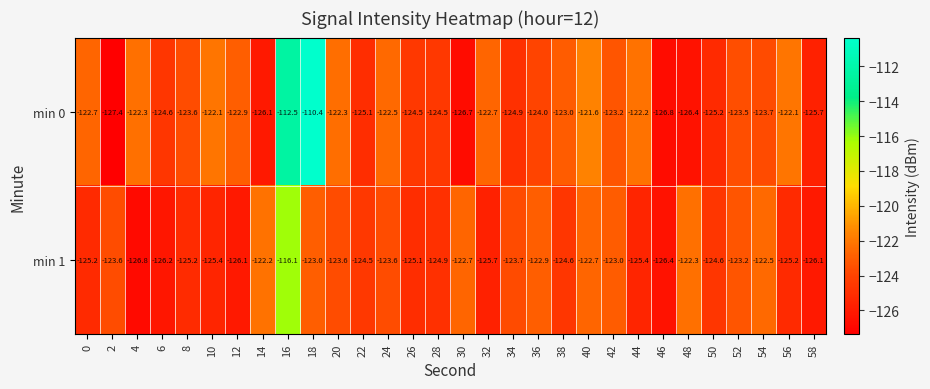

Which series has the largest total across all categories?

min 0